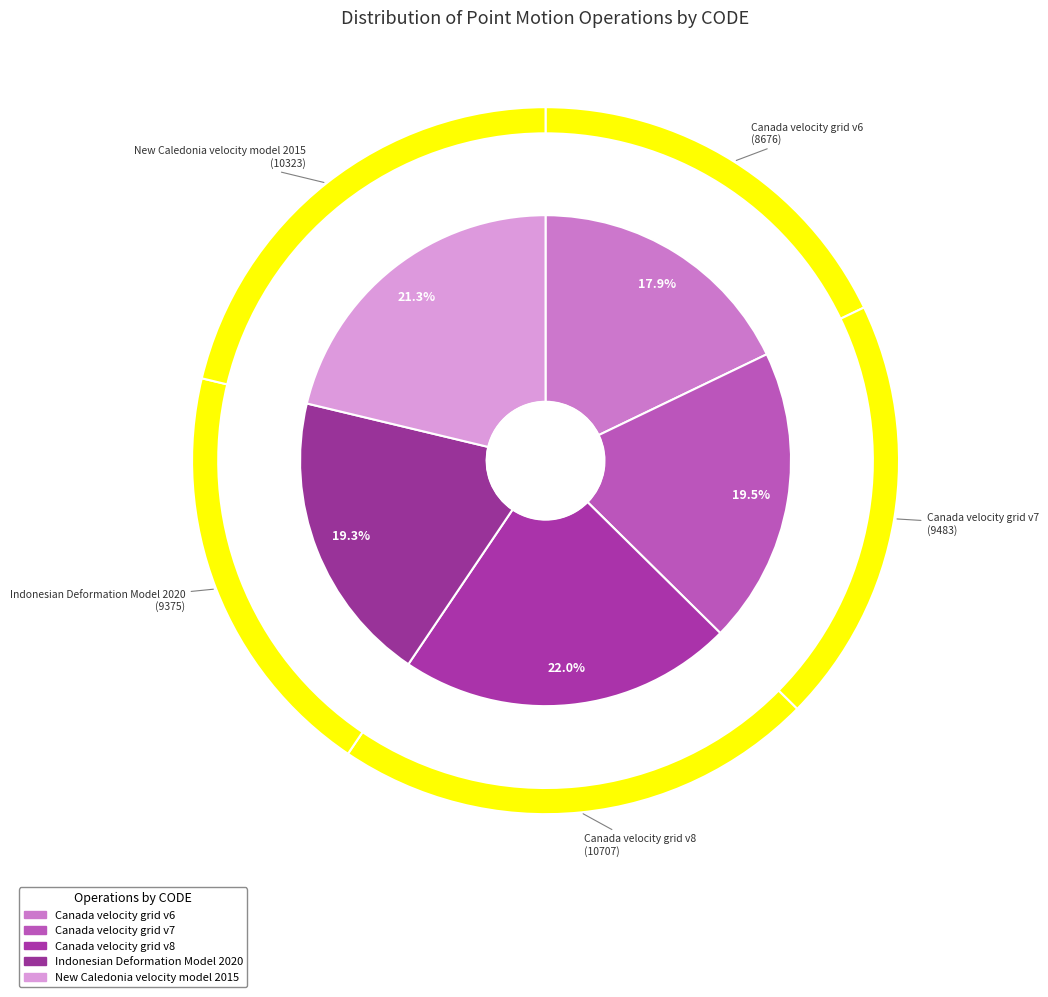

Rank the categories by value from highest to lowest.

Canada velocity grid v8, New Caledonia velocity model 2015, Canada velocity grid v7, Indonesian Deformation Model 2020, Canada velocity grid v6